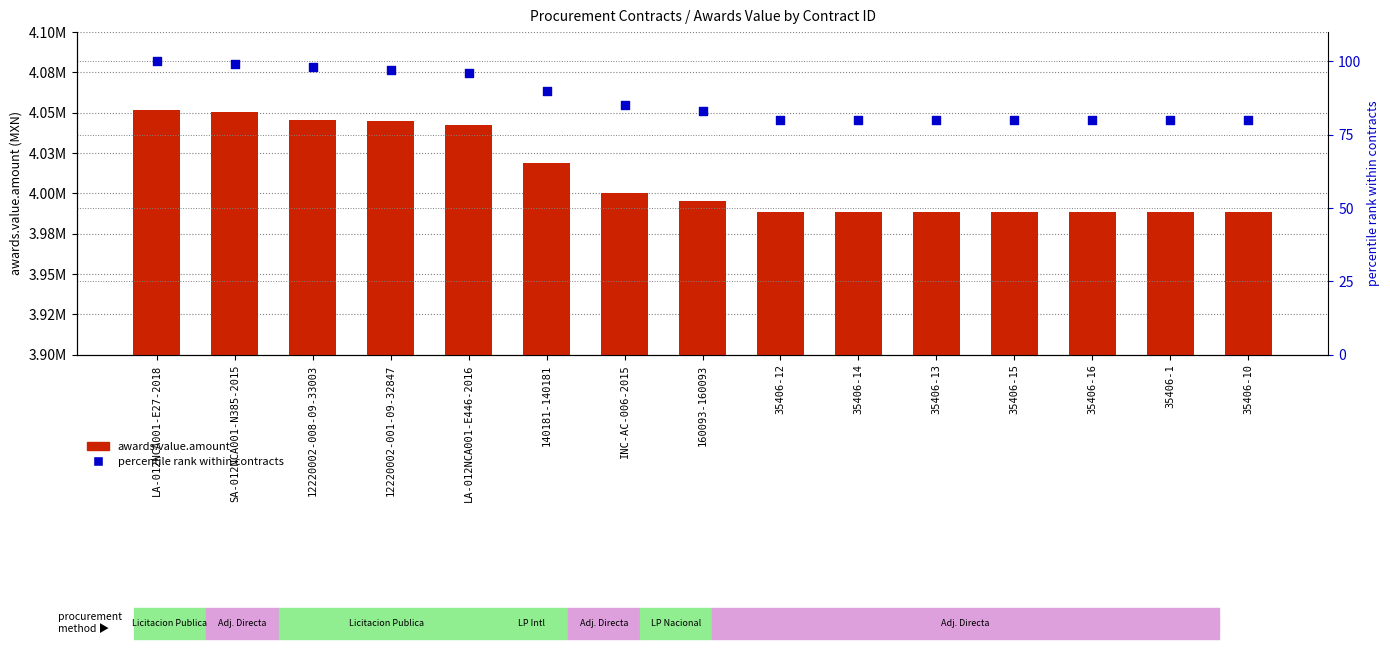

Which series has the largest total across all categories?

awards.value.amount